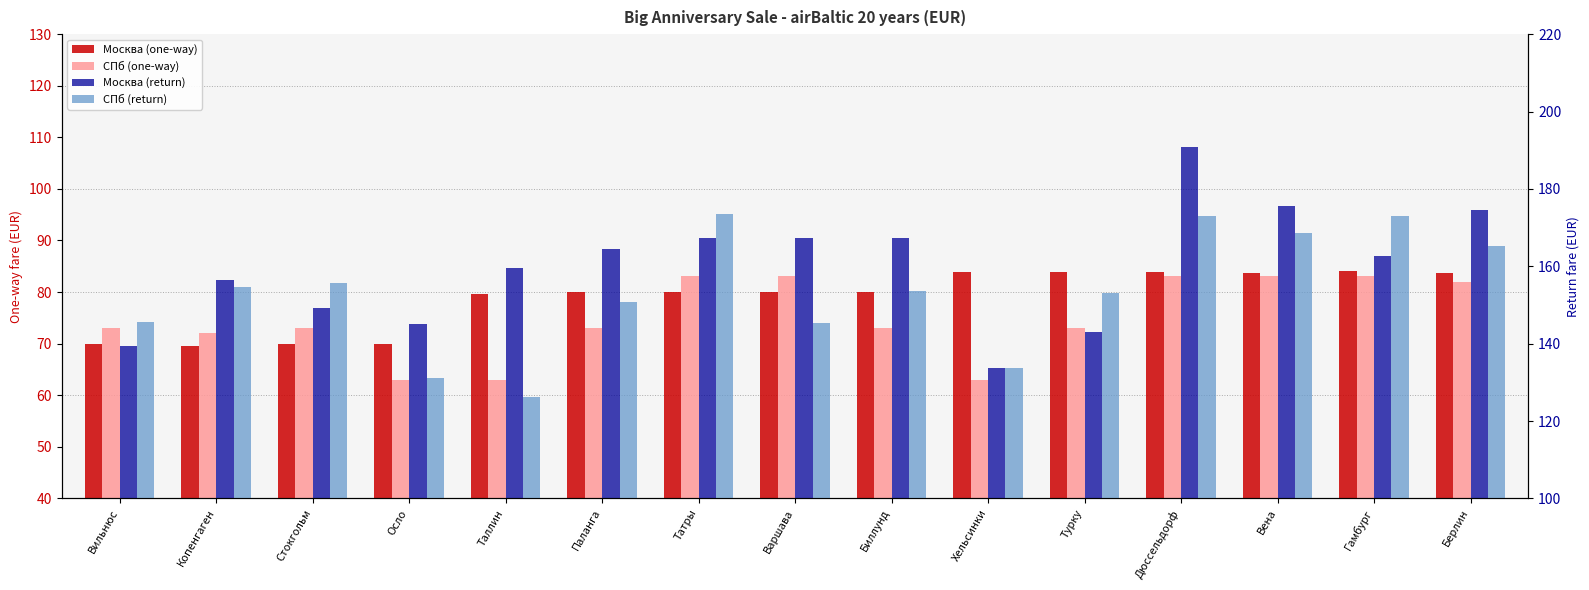

What is the label of the 9th bar from the right?

Татры